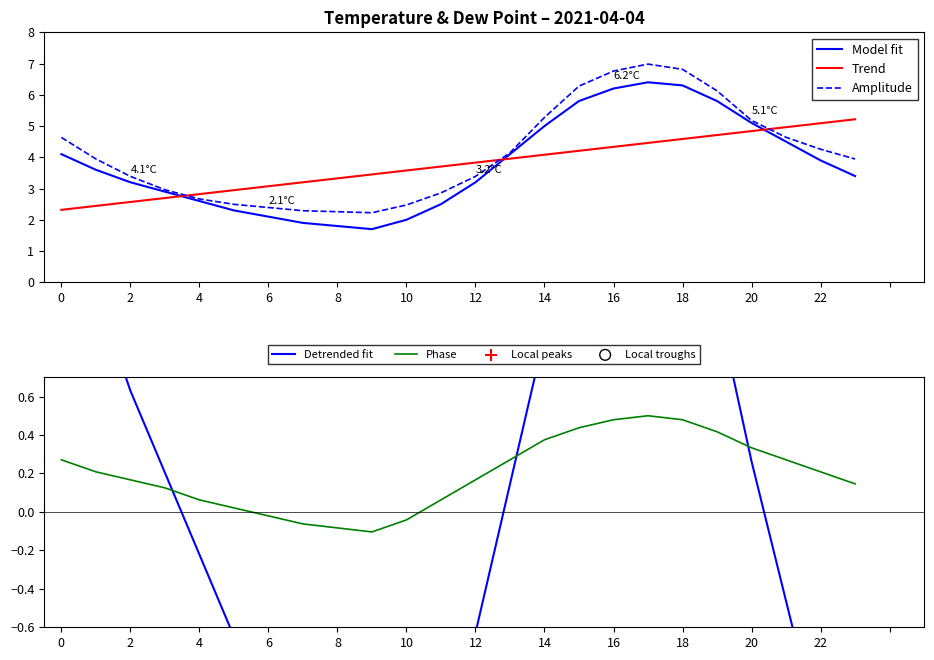

Which series has the largest total across all categories?

Amplitude